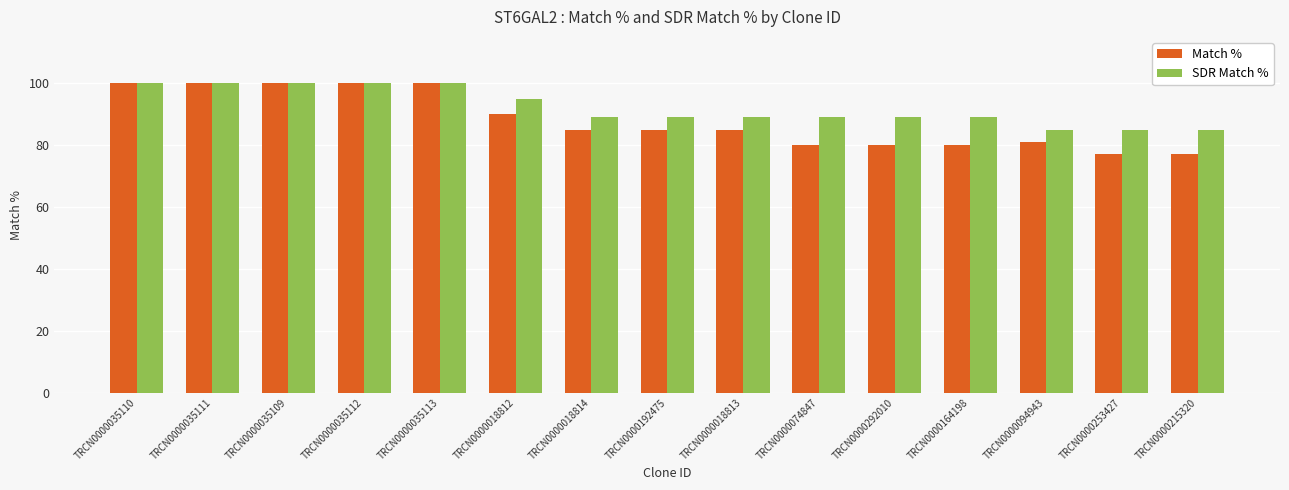

What is the average value of the Match % series?

88